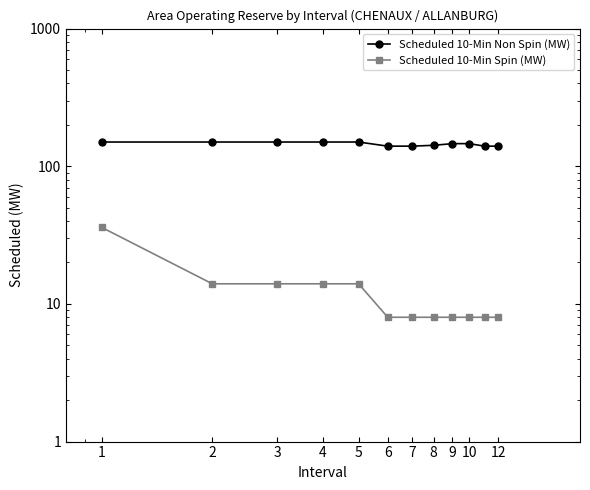

Which series has the widest spread of values?

Scheduled 10-Min Spin (MW)